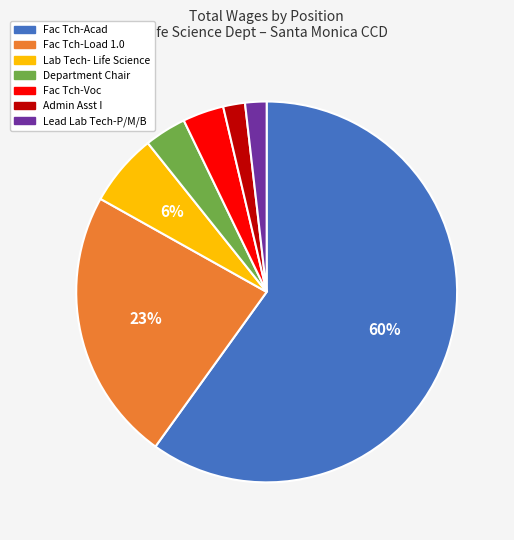

What is the largest slice in the pie chart?

Fac Tch-Acad